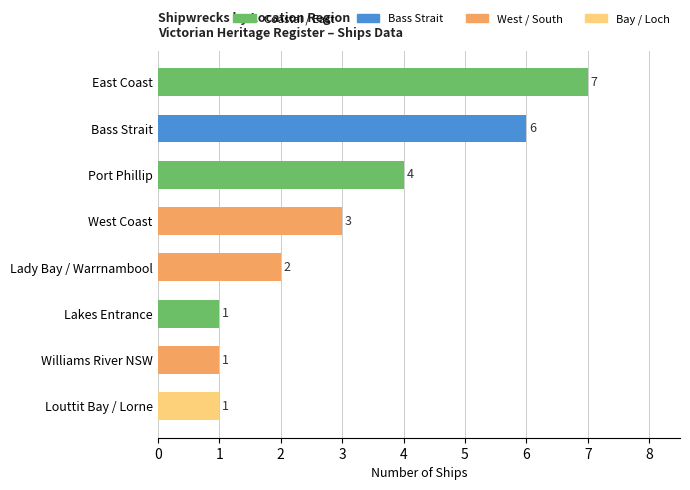

True or false: the data shows 1 at Williams River NSW.

True